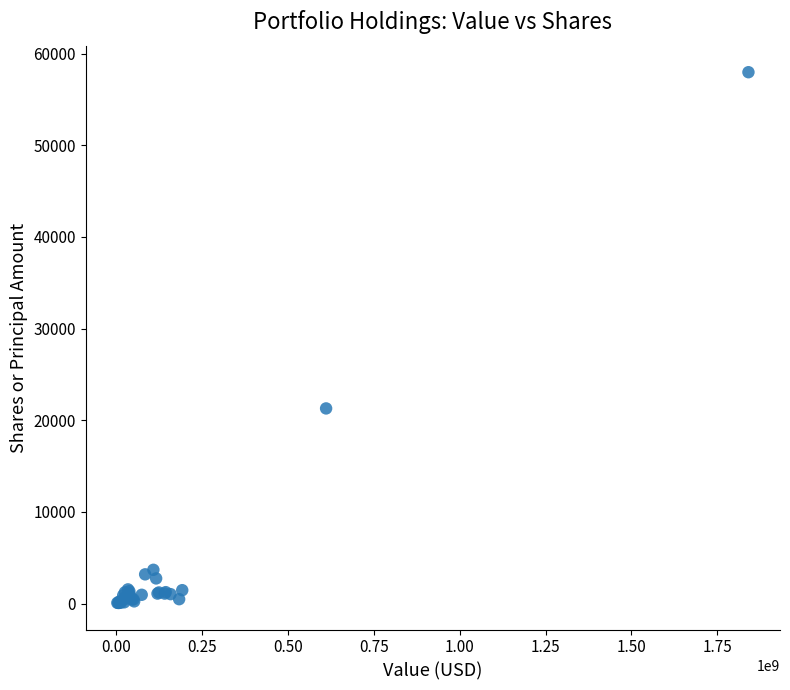

What Y value in the scatter plot is closest to 29011?

21284